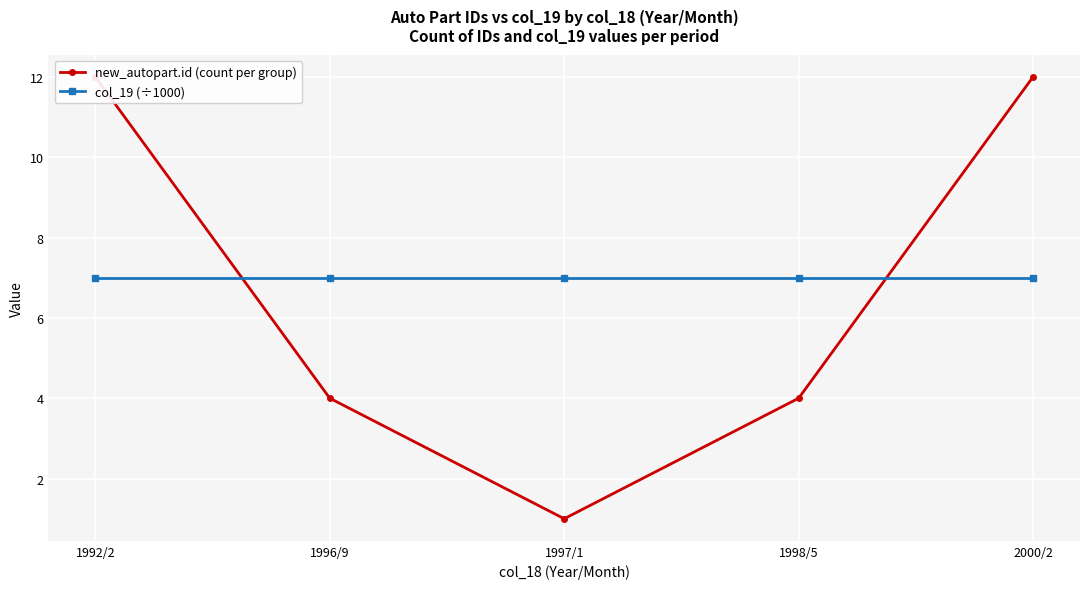

Which series has the widest spread of values?

new_autopart.id (count per group)